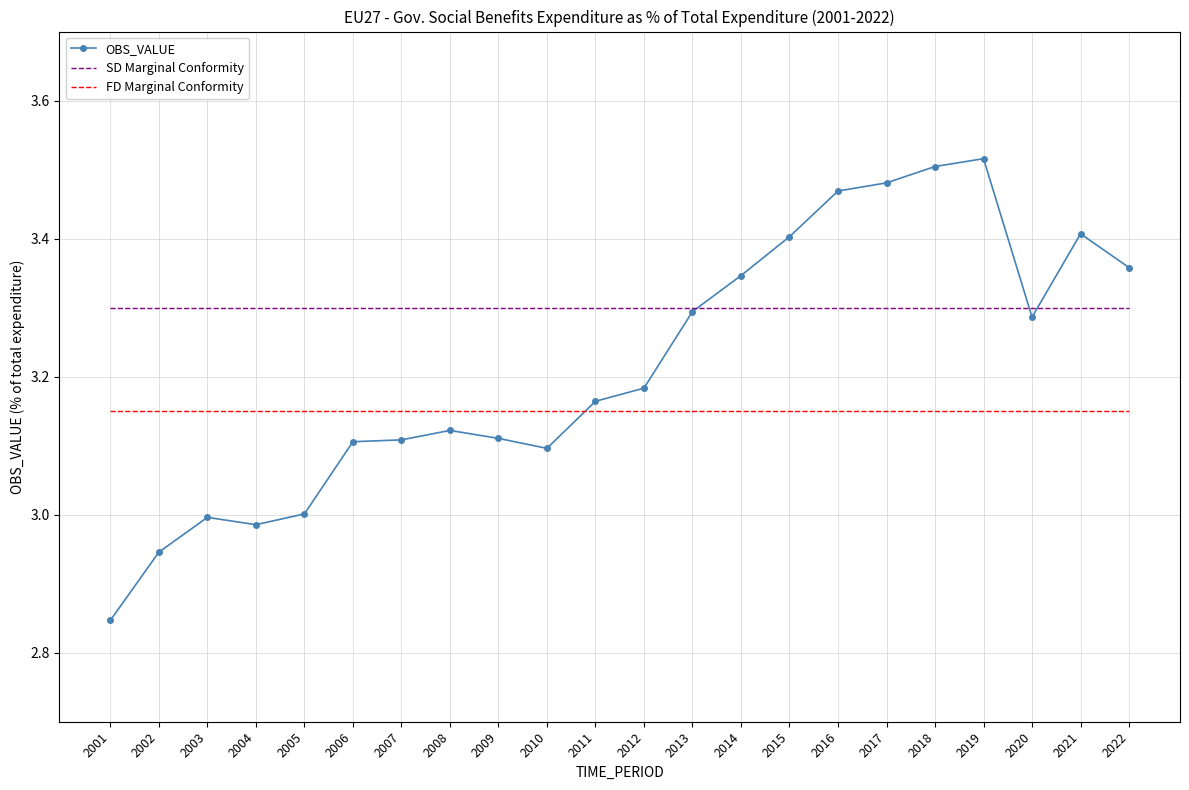

What is the spread (max minus min) of values at 2021?

0.3